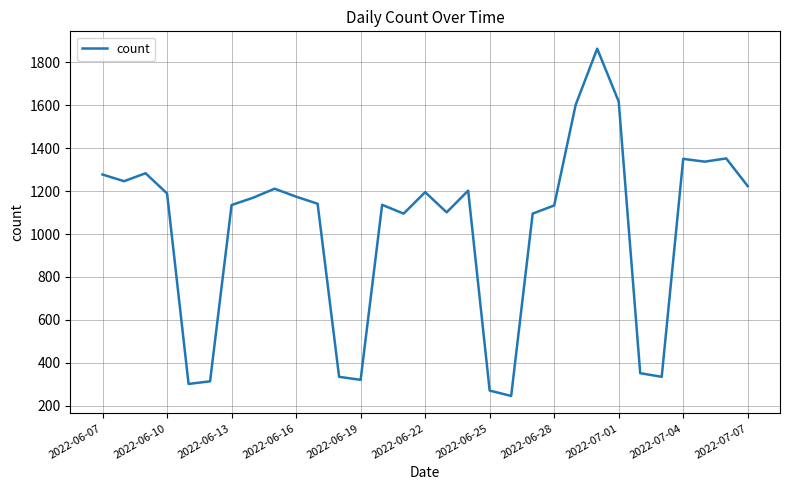

What is the maximum value shown in the chart?

1863